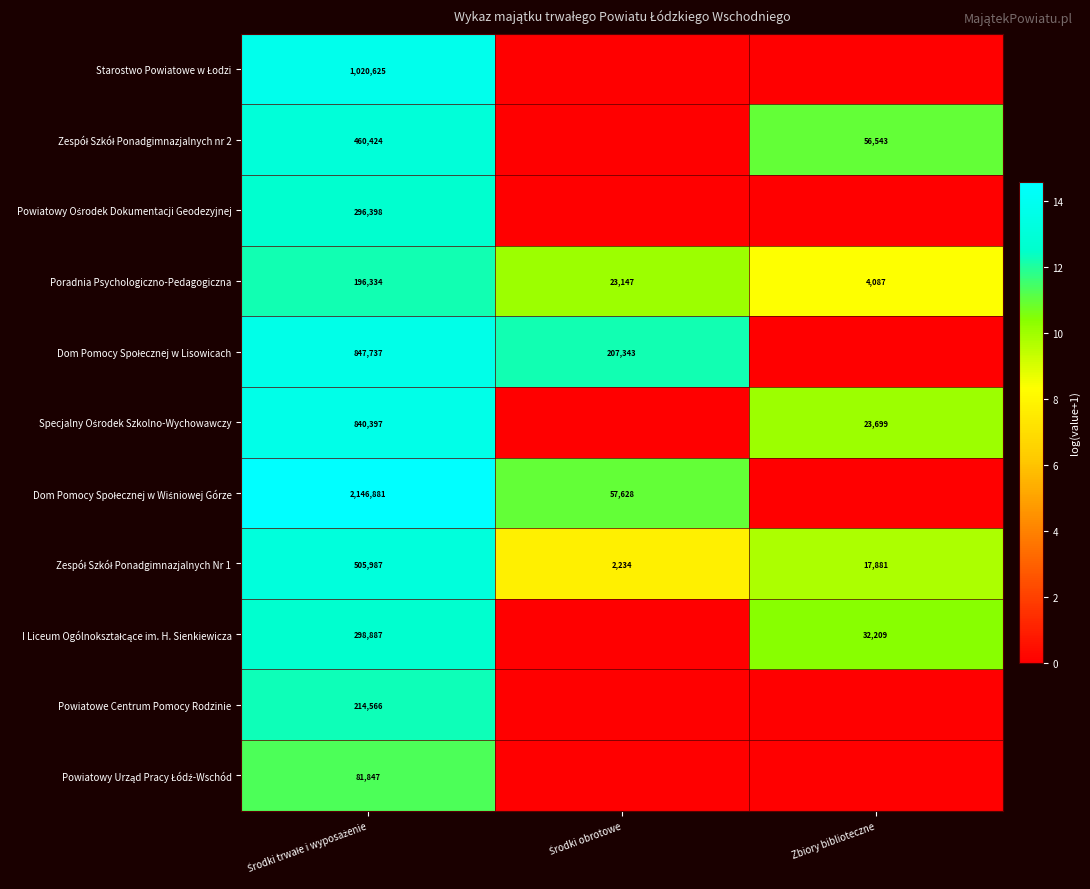

At which category is the sum across all series the highest?

Środki trwałe i wyposażenie